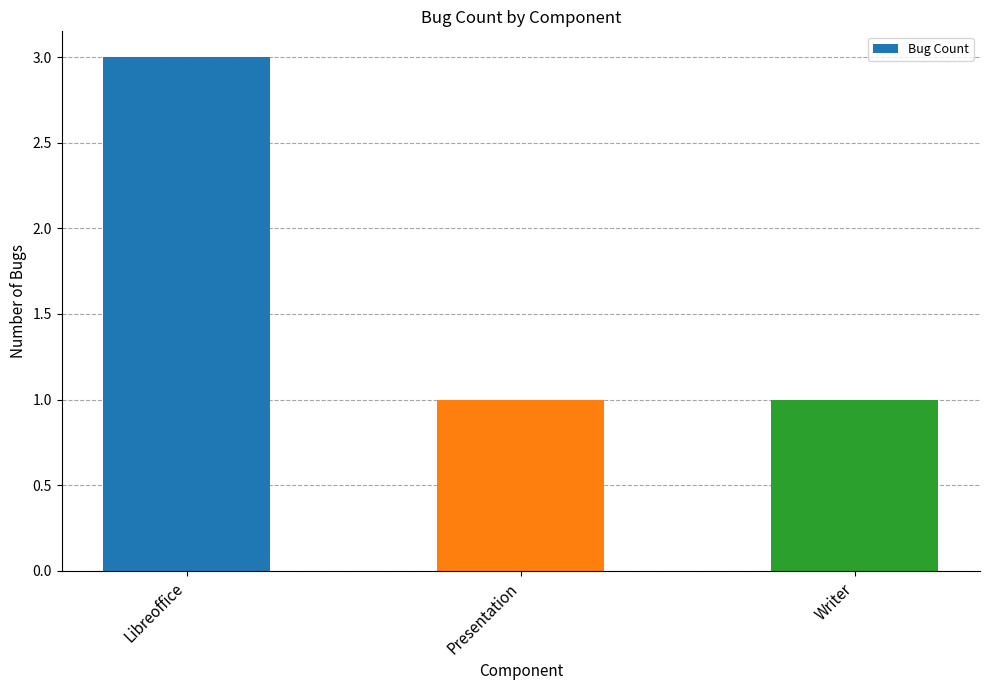

Which label corresponds to the smallest value in the chart?

Presentation